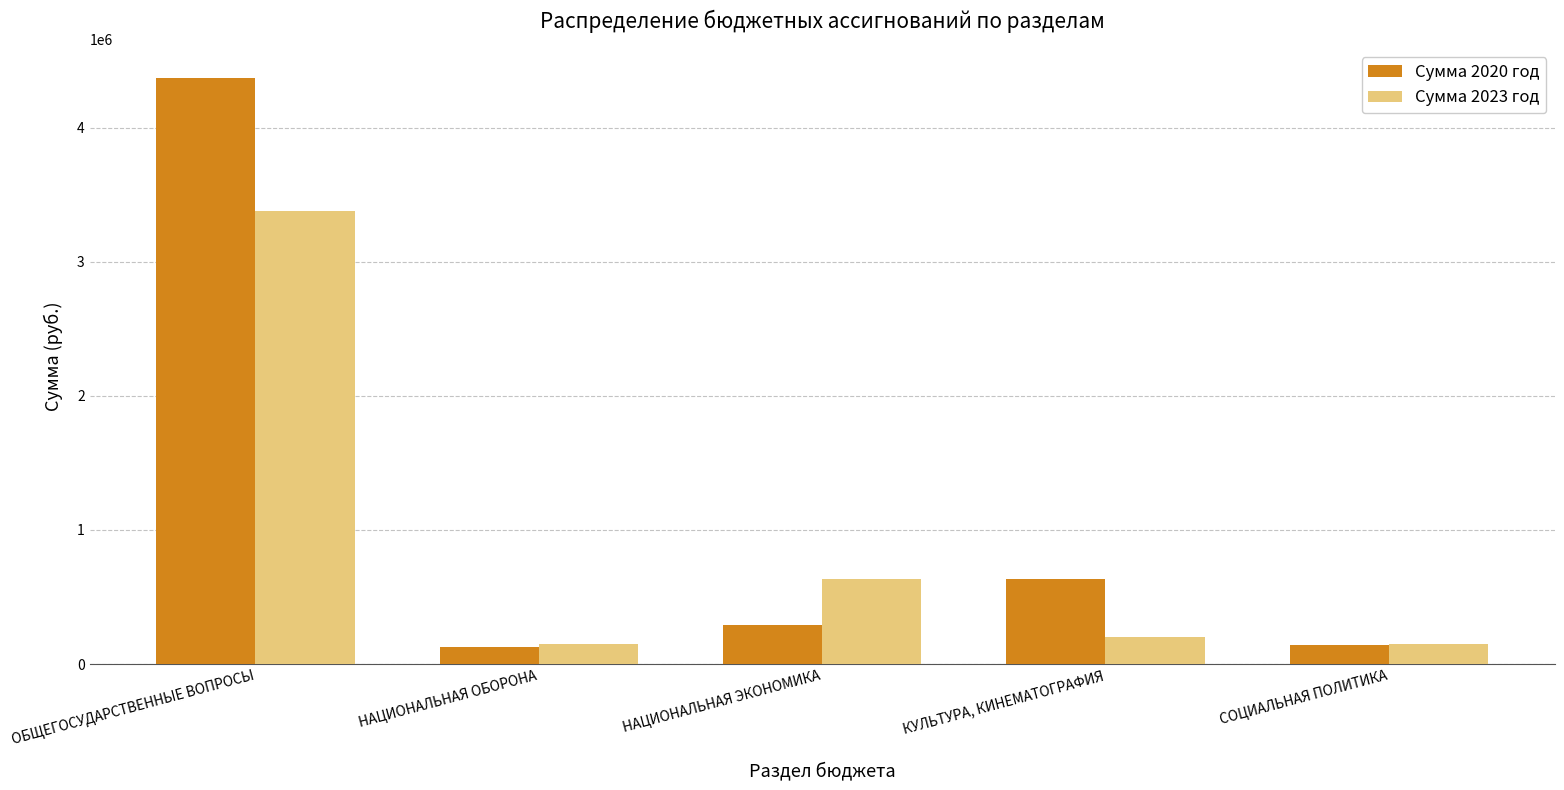

What is the value of the Сумма 2020 год bar at the 3rd from the left?

294885.7